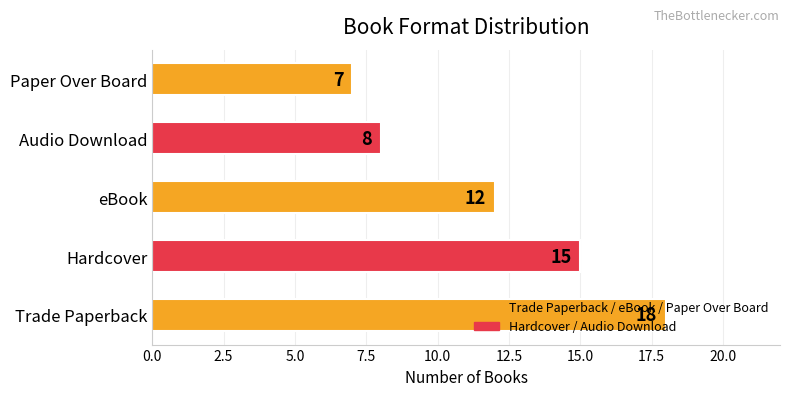

The chart shows a value of 8 at Audio Download. True or false?

True